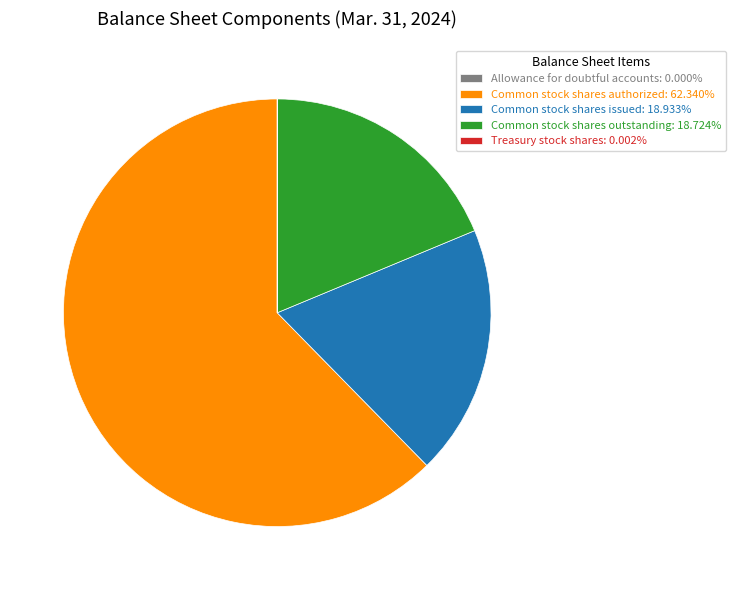

What is the majority slice?

Common stock shares authorized